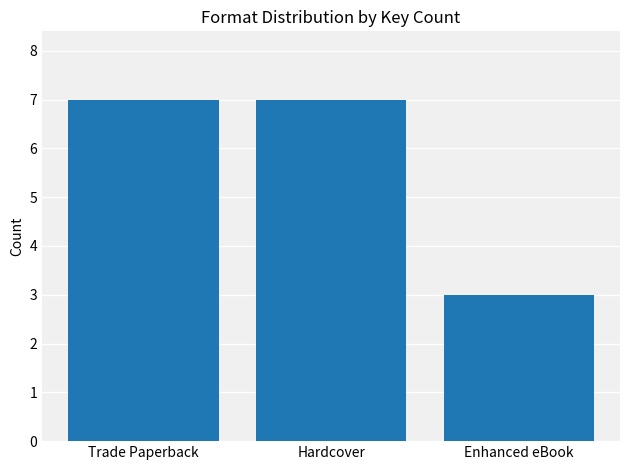

What is the average value?

6